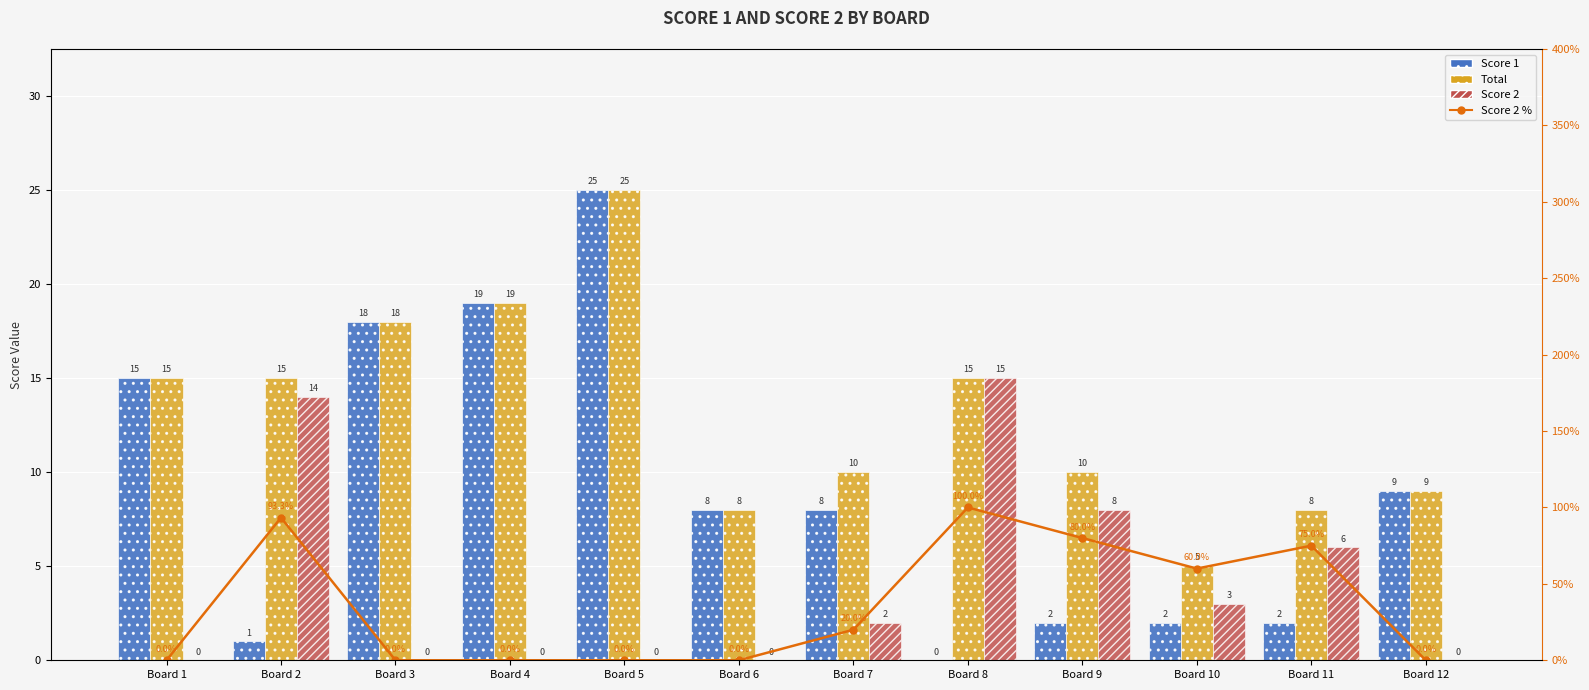

Which series has the largest range (max minus min)?

Score 2 %